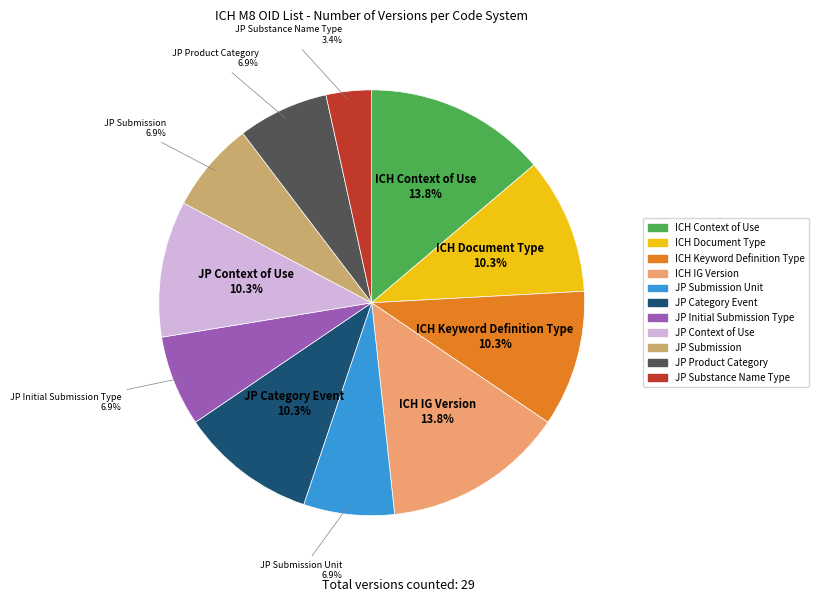

Does any single category account for the majority?

No